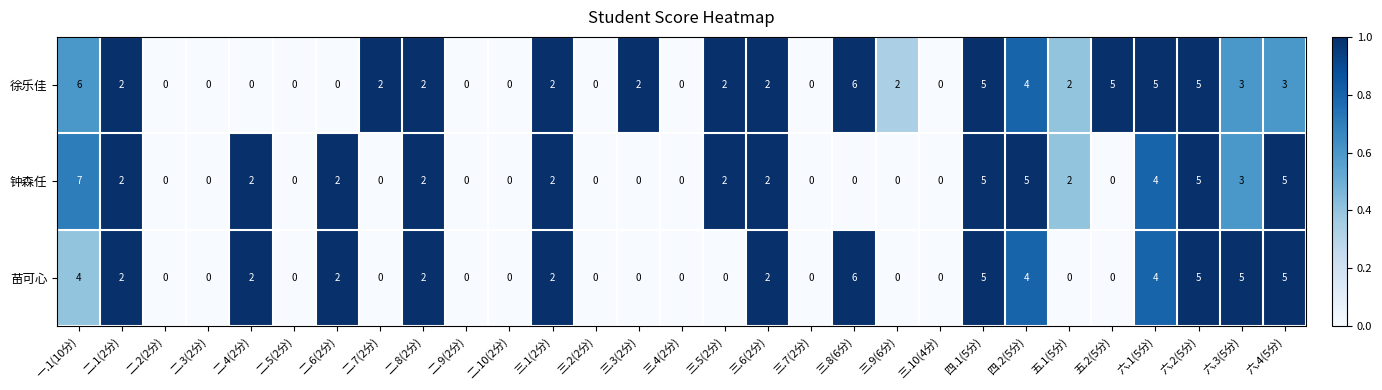

How many distinct data groups are displayed?

3